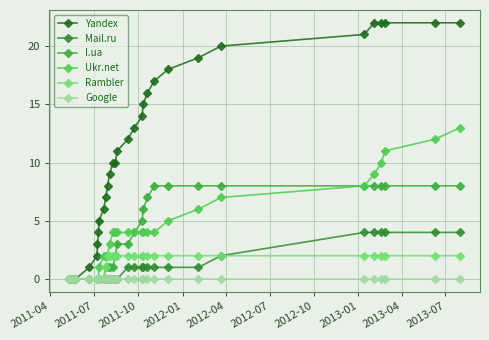

What is the maximum value shown in the chart?

22